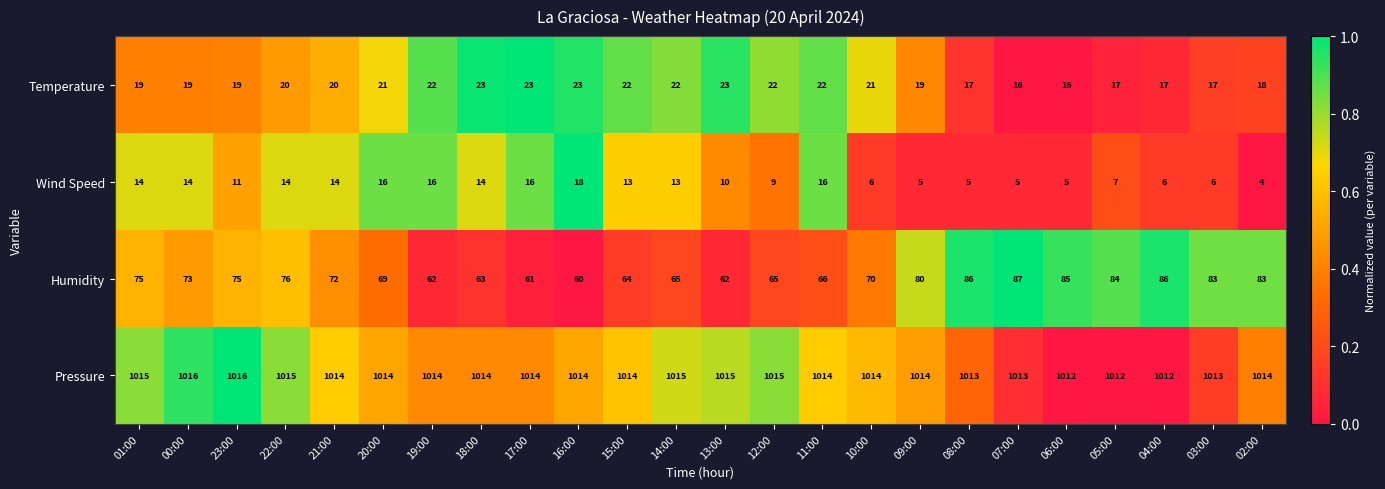

Which series has the largest range (max minus min)?

Humidity